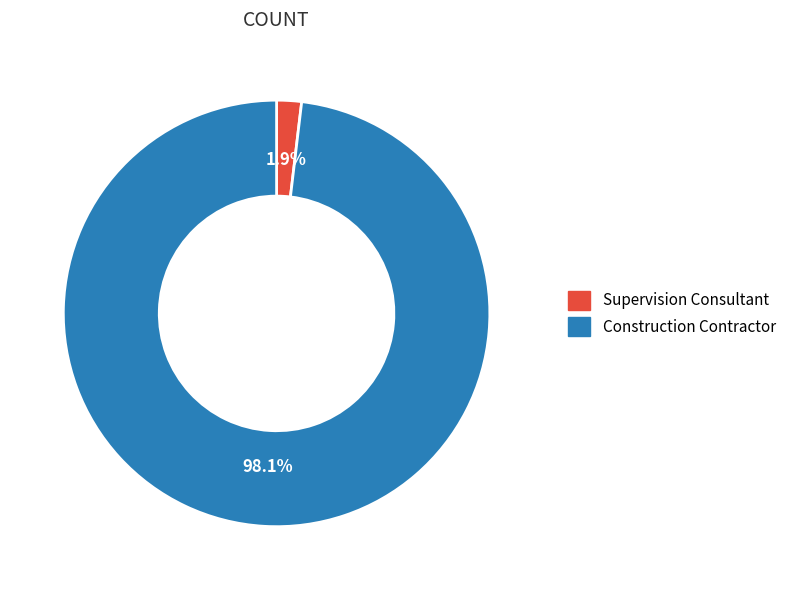

Which slice is the smallest?

Supervision Consultant